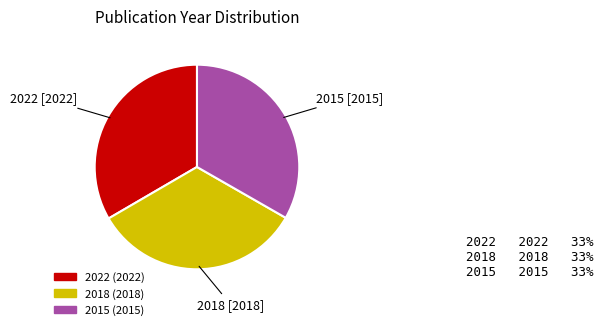

Do 2022 and 2018 together represent more than half of the pie?

Yes